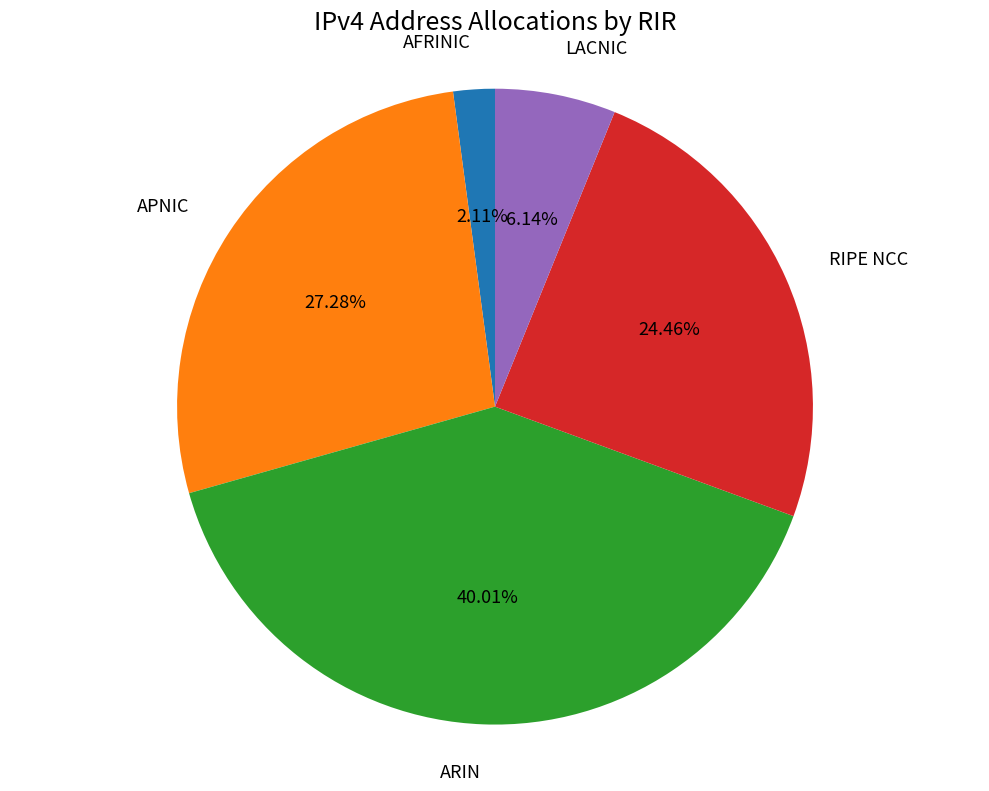

To the nearest percent, what is the difference between the largest and smallest slice percentages?

38%